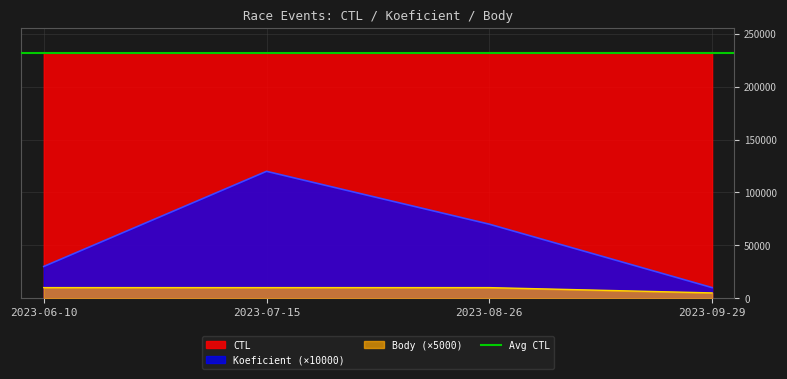

True or false: Body has a value of 4913 at 2023-06-10.

False